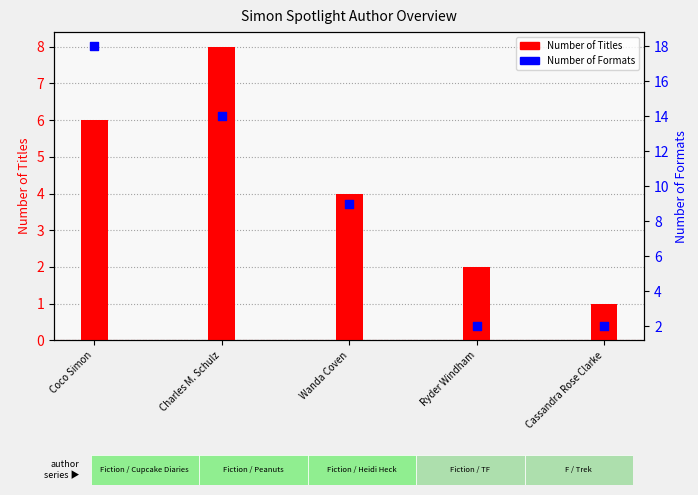

What are all the series names shown in the legend?

Number of Titles, Number of Formats